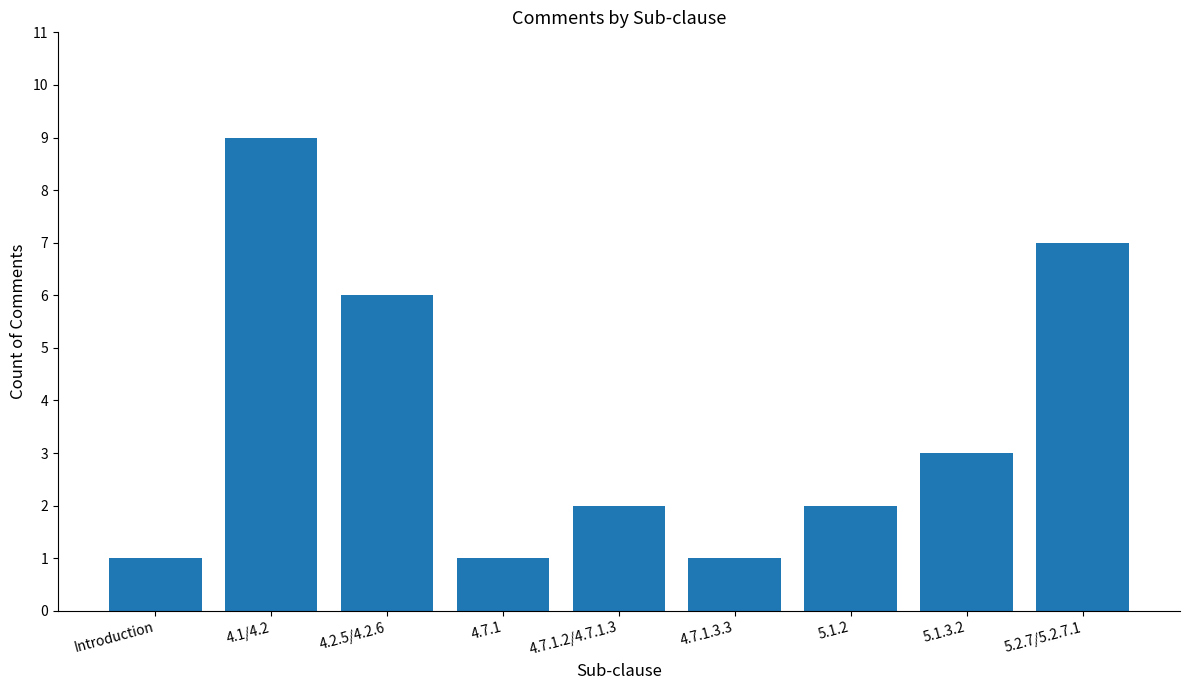

Reading left to right, list all the values displayed in this chart.

Introduction=1	4.1/4.2=9	4.2.5/4.2.6=6	4.7.1=1	4.7.1.2/4.7.1.3=2	4.7.1.3.3=1	5.1.2=2	5.1.3.2=3	5.2.7/5.2.7.1=7